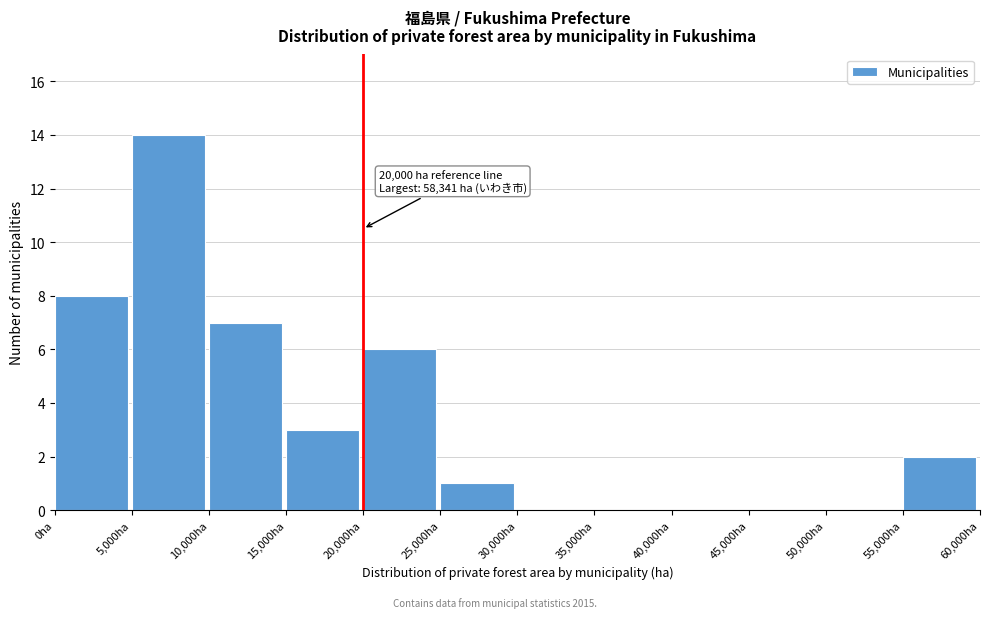

Which range on the x-axis has the tallest bar?

5000 to 10000